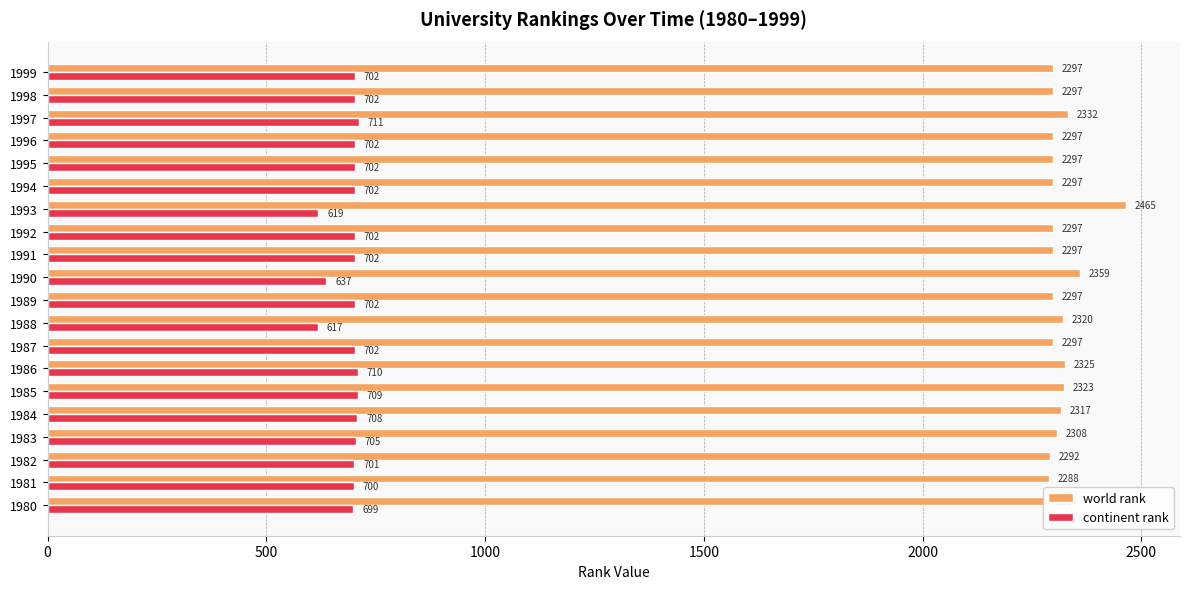

What is the total value across all series at 1997?

3043